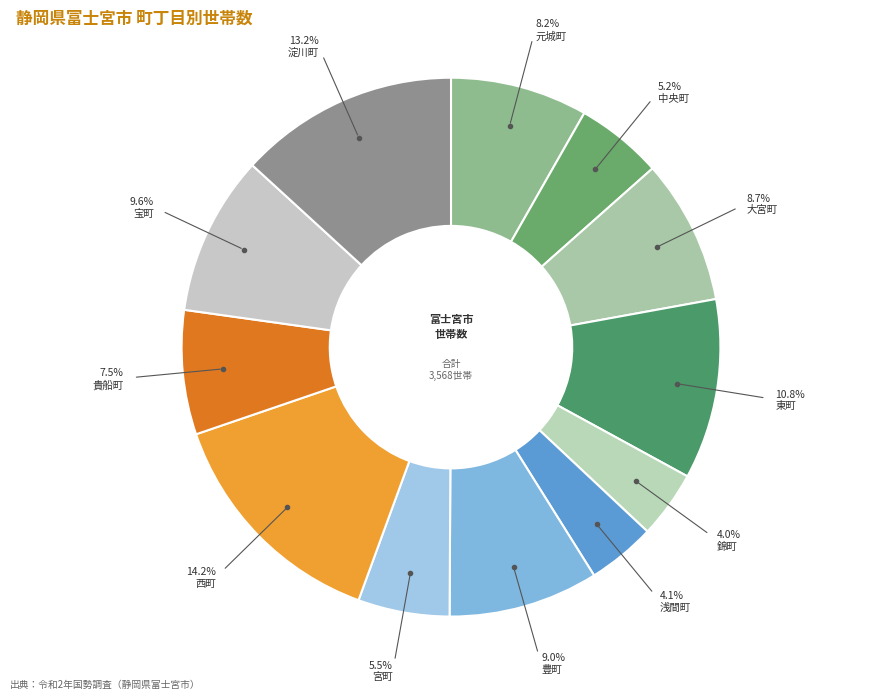

How many segments does this pie chart have?

12